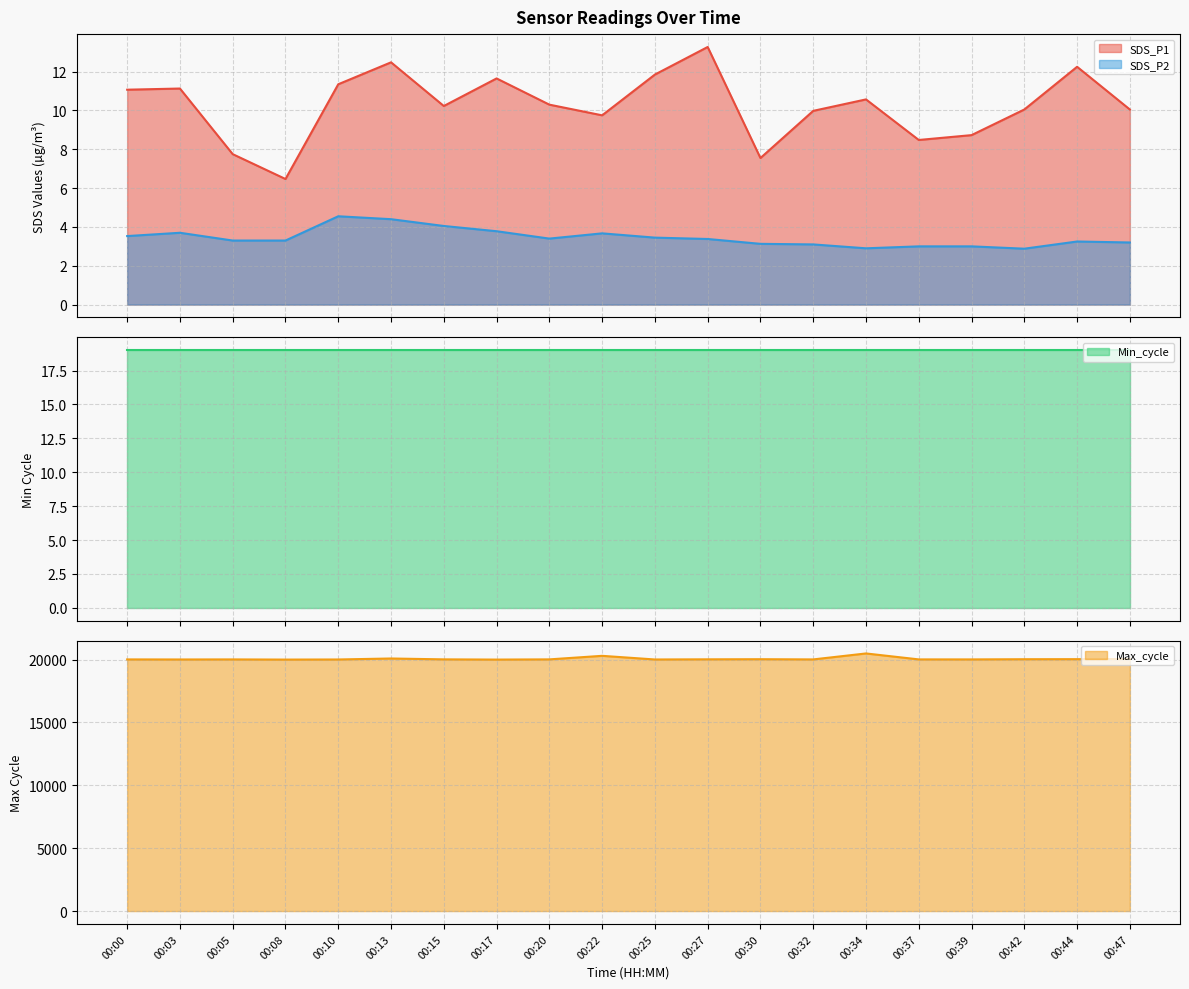

True or false: Max_cycle and SDS_P1 cross at least once.

False